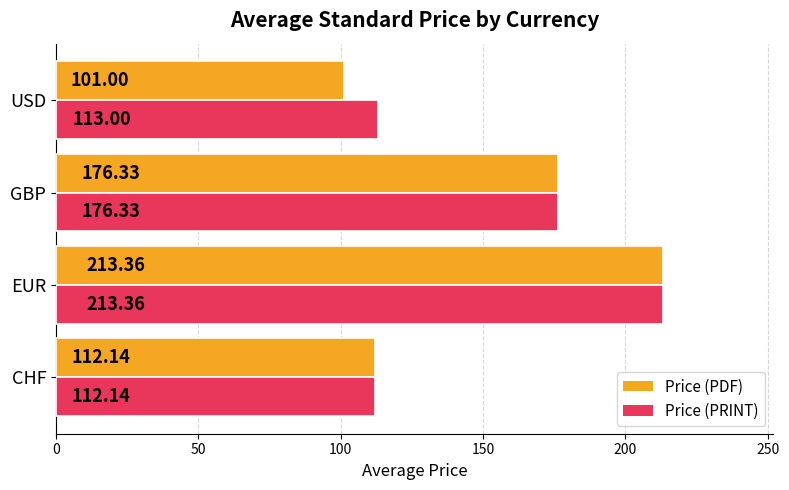

What is the difference between the Price (PDF) values at EUR and CHF?

101.2